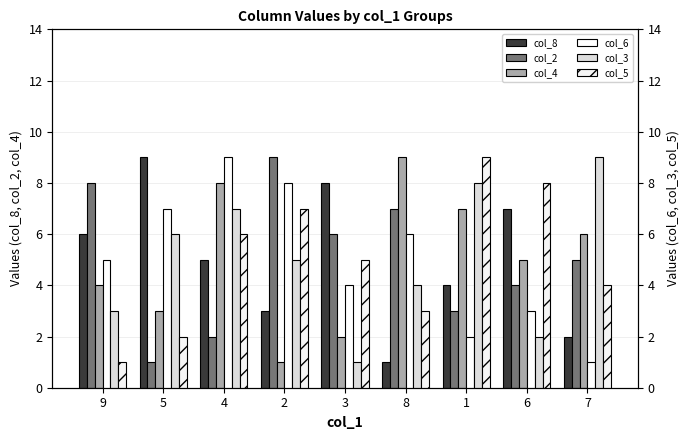

What is the label of the 5th bar from the right?

3